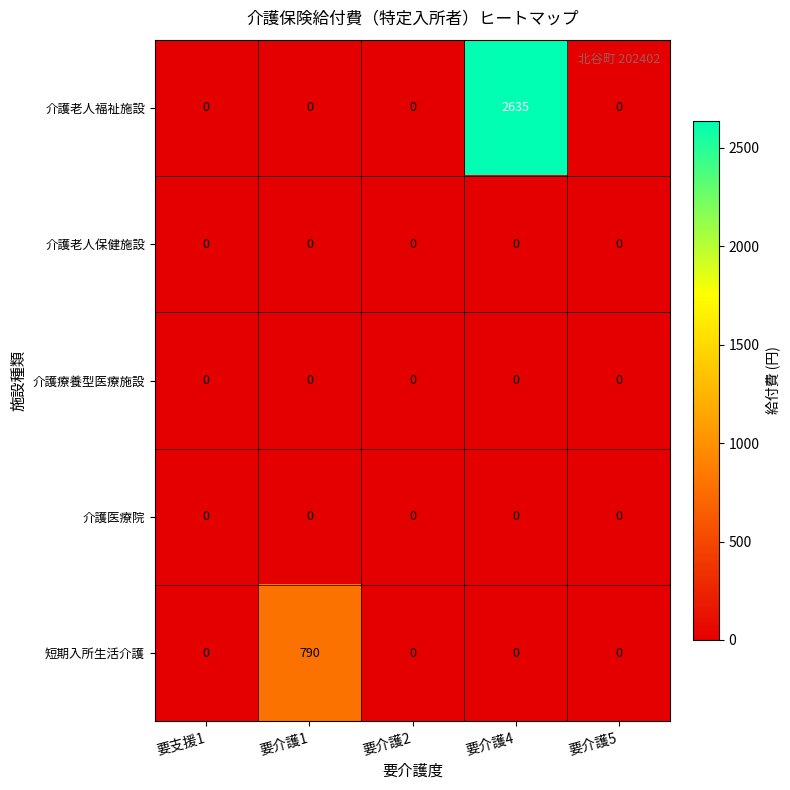

The 介護老人福祉施設 series shows 1653 at 要介護2. True or false?

False